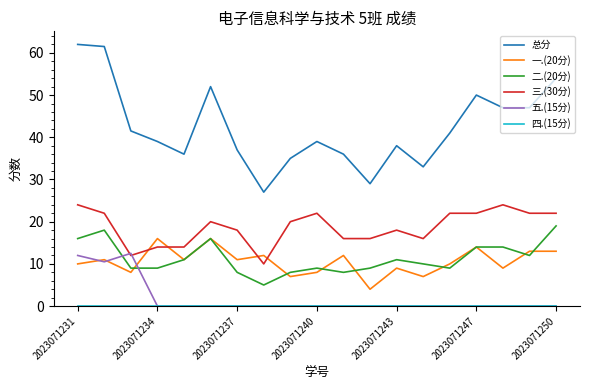

True or false: 总分 and 一.(20分) cross at least once.

False